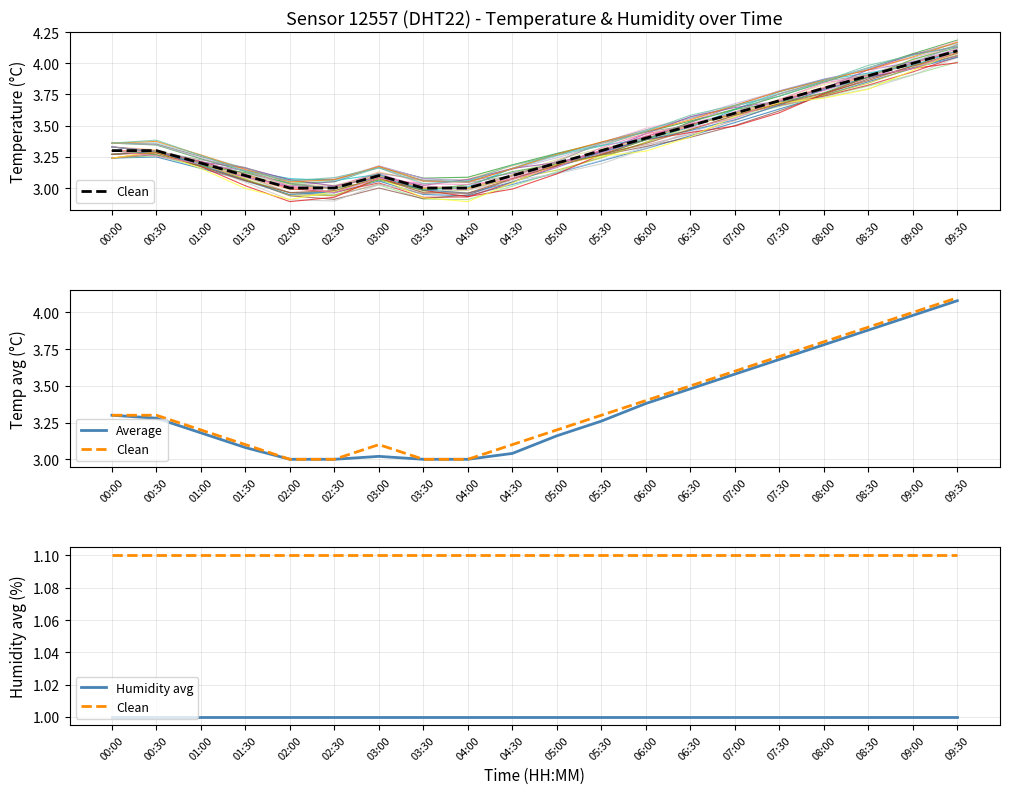

What is the label of the 2nd point from the right?

09:00